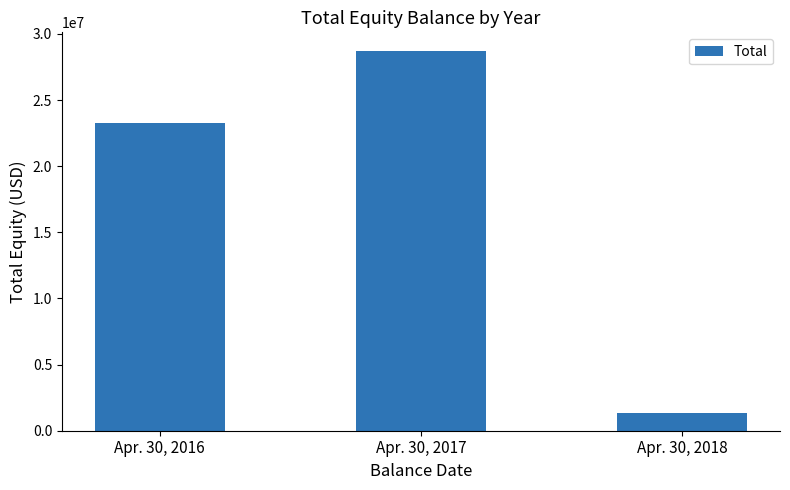

List the labels in order of value, smallest first.

Apr. 30, 2018, Apr. 30, 2016, Apr. 30, 2017